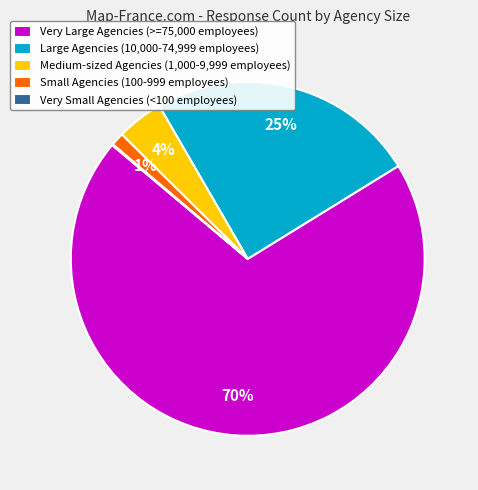

To the nearest percent, what percentage of the pie is Large Agencies (10,000-74,999 employees)?

25%